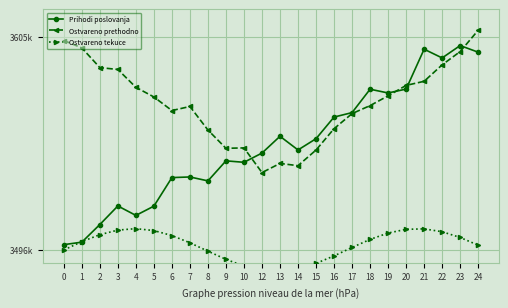

Which has a higher value, 2 or 5?

5